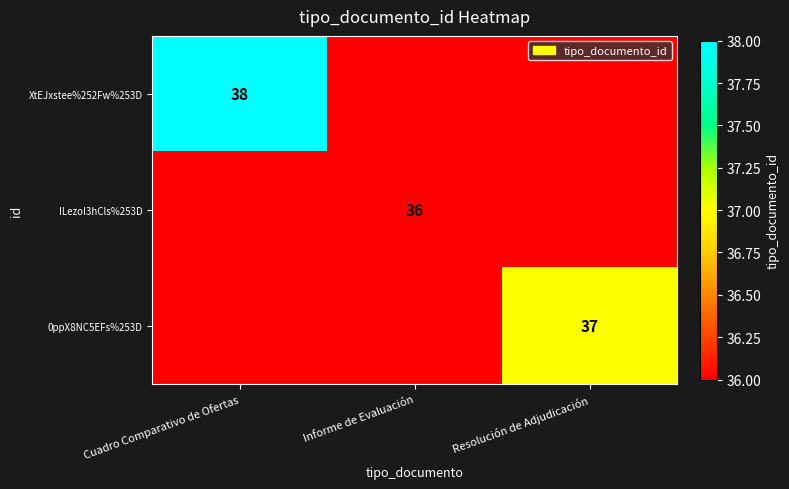

What is the total value across all series at Informe de Evaluación?

36